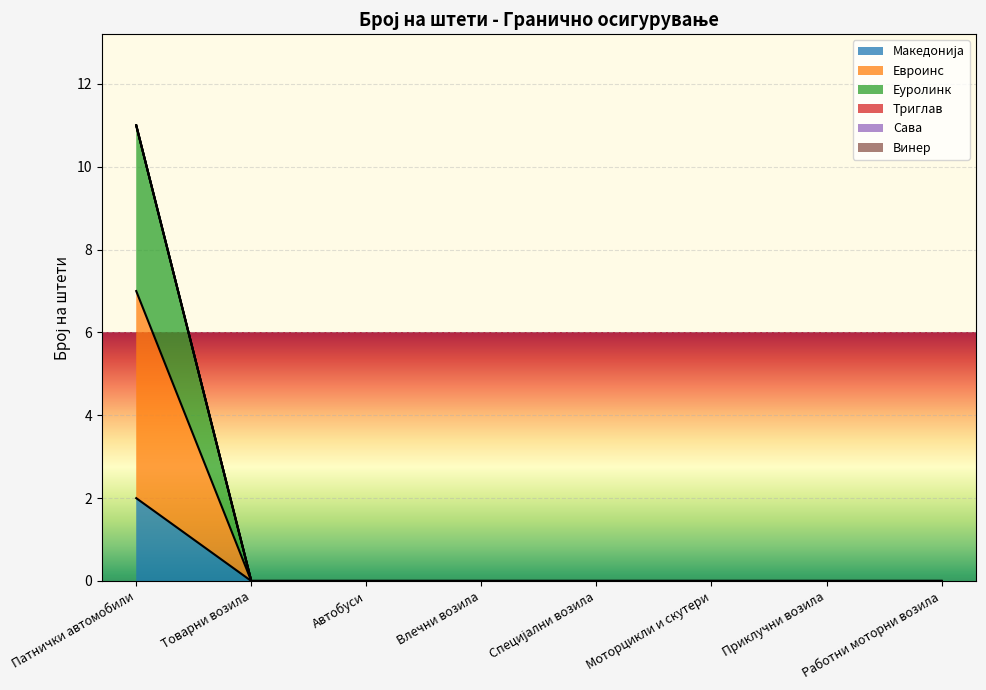

The value of Евроинс at Работни моторни возила is 0. True or false?

True